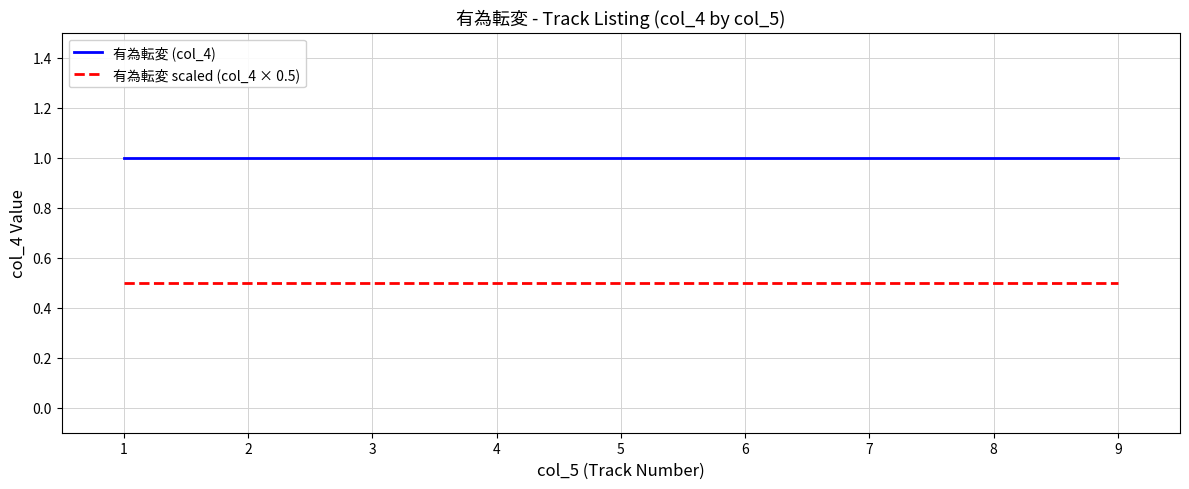

What are all the series names shown in the legend?

有為転変 (col_4), 有為転変 scaled (col_4 × 0.5)